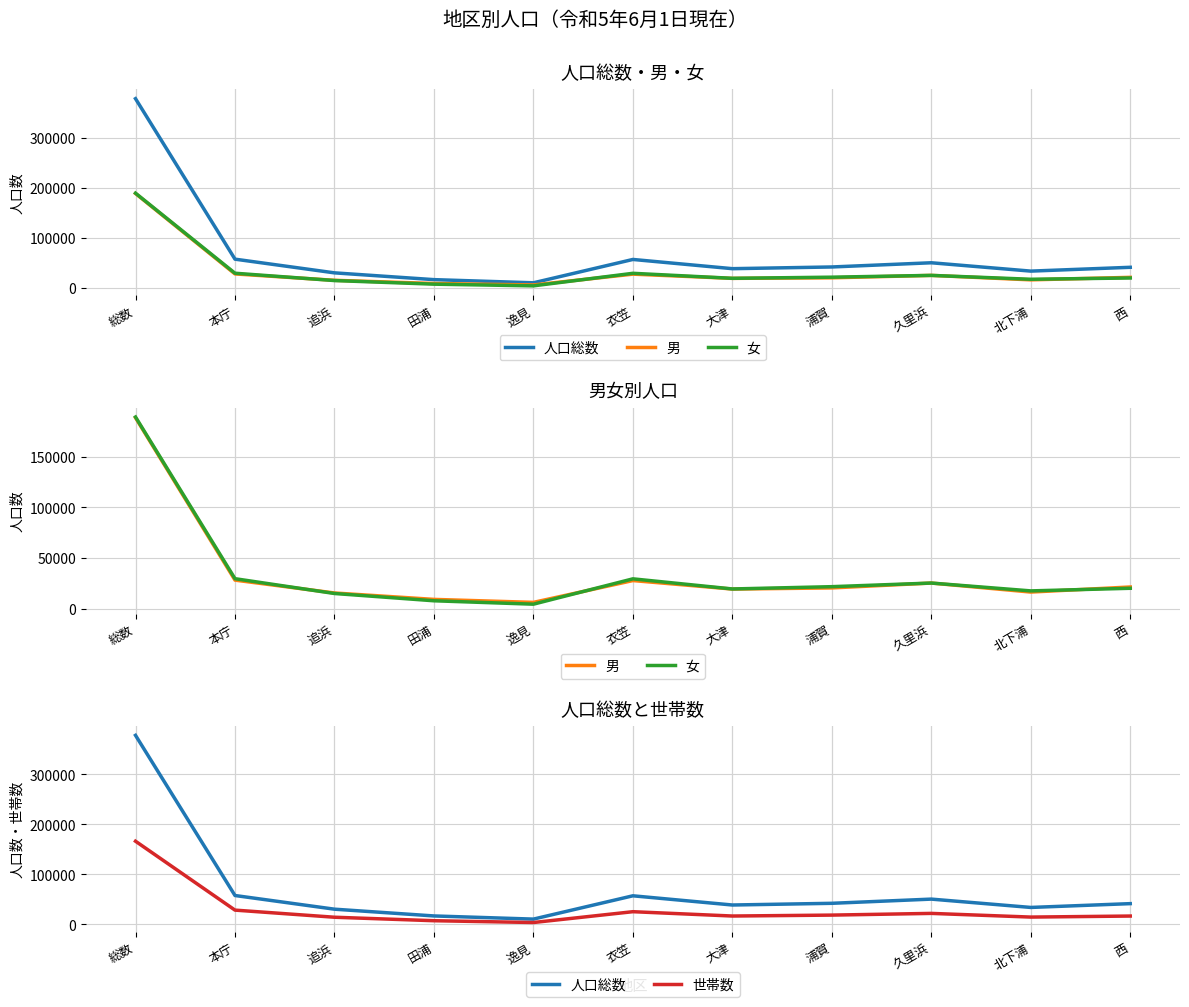

Reading right to left, extract all data points from this chart.

人口総数: 41326	33717	50379	41986	38591	56998	10389	16707	30242	57583	377918
男: 21303	16277	25191	20369	19245	27646	6090	9043	15376	28080	188620
女: 20023	17440	25188	21617	19346	29352	4299	7664	14866	29503	189298
世帯数: 16504	14443	21818	18402	16553	25214	3563	7169	14136	28368	166170